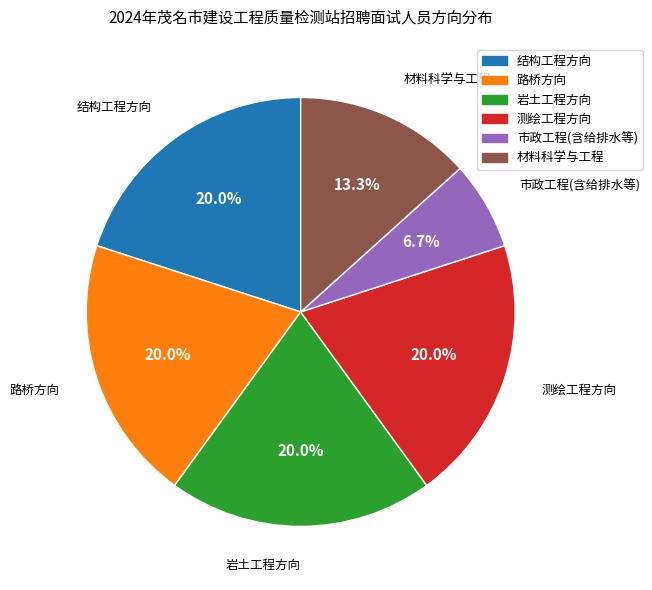

To the nearest percent, what portion does 结构工程方向 represent?

20%